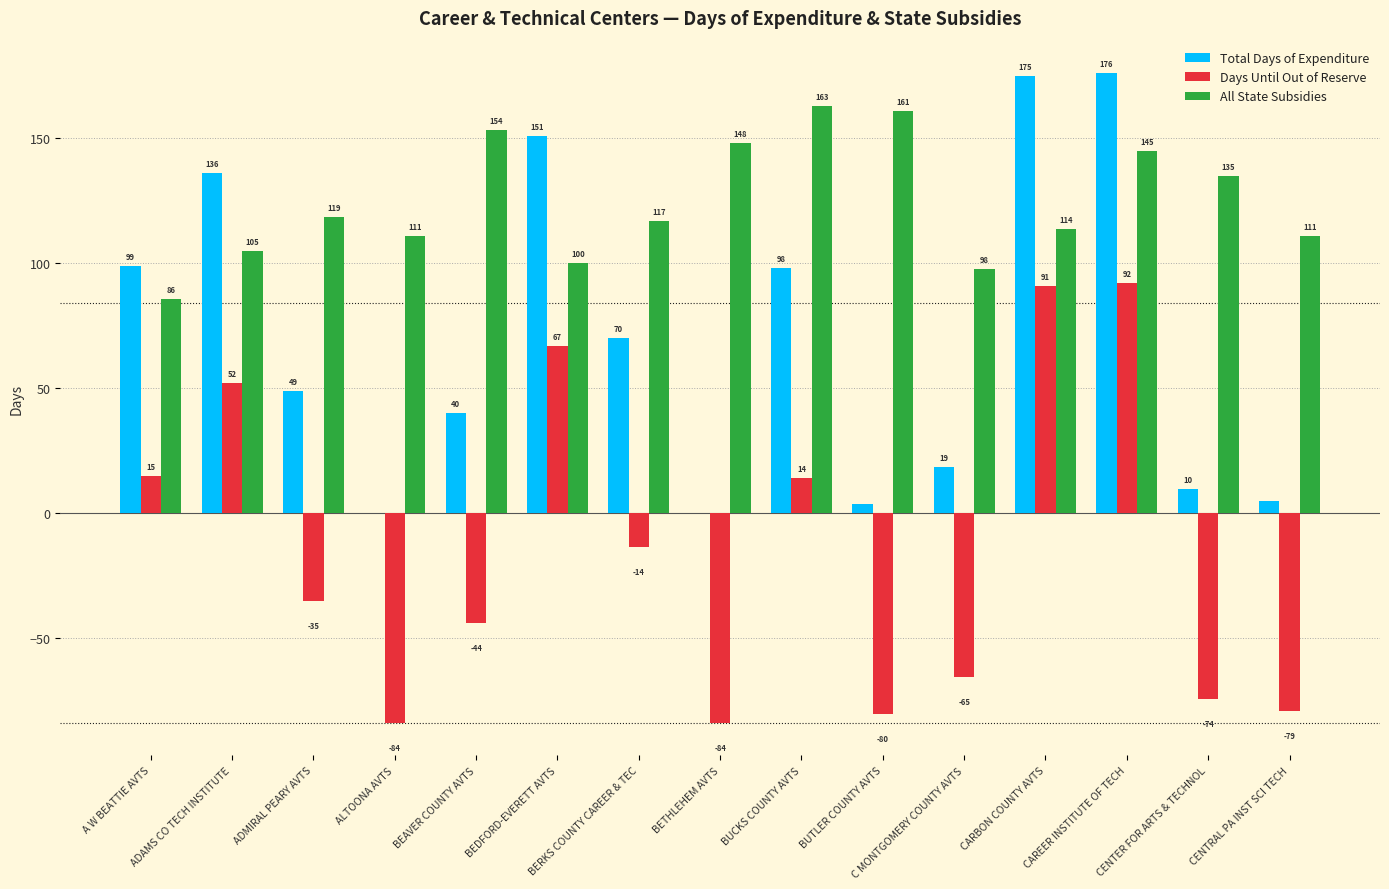

How many positive values does the Days Until Out of Reserve series have?

6